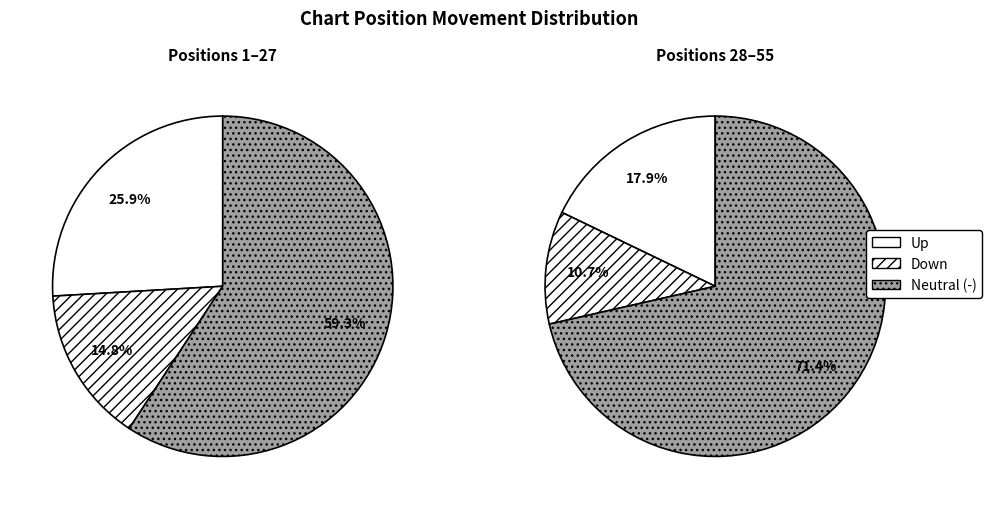

Which has a higher value, up or -?

-